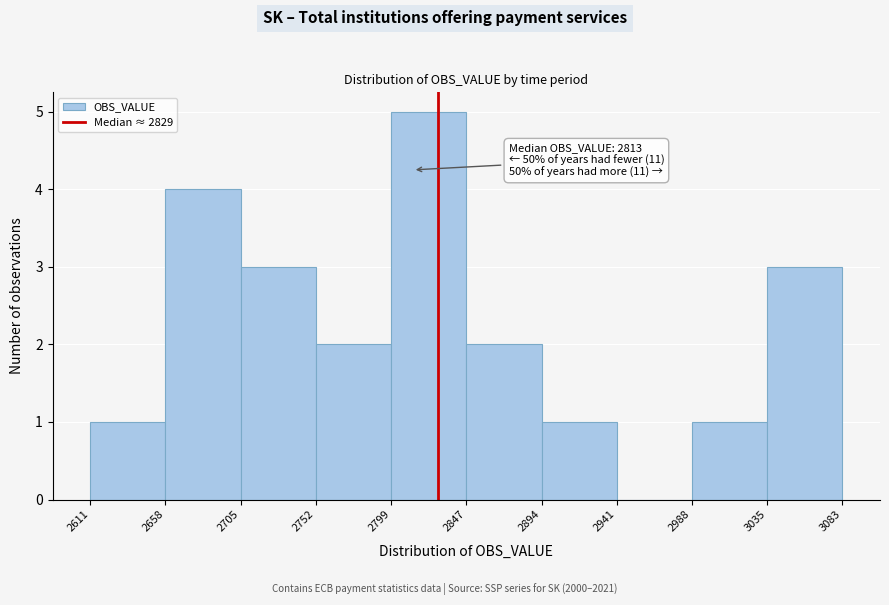

Which range on the x-axis has the tallest bar?

2799 to 2847